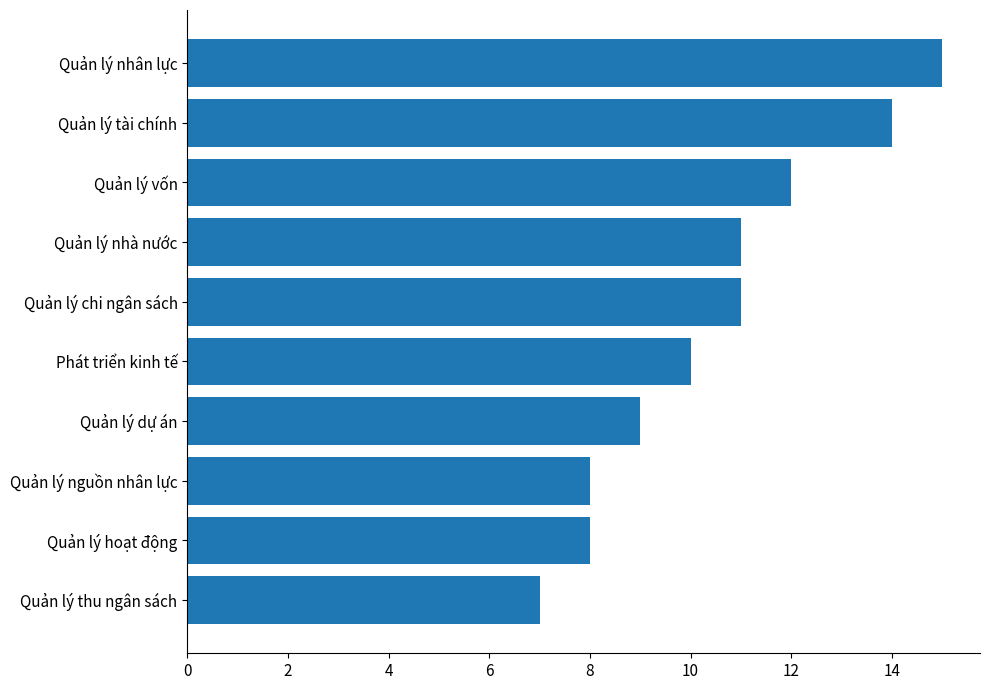

The value at Quản lý dự án is 13. True or false?

False